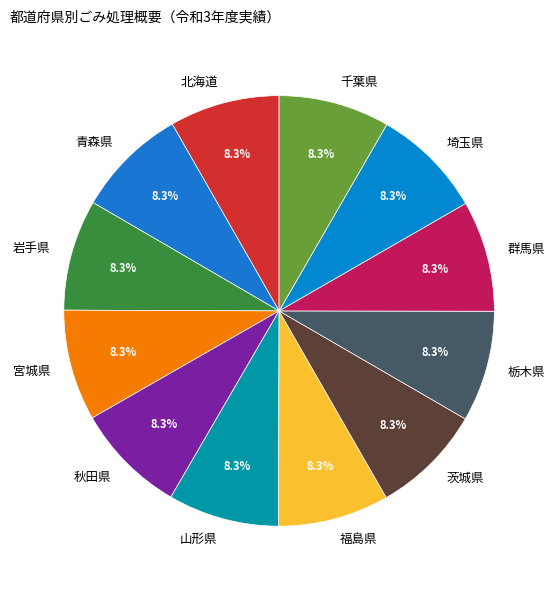

Is it true that 山形県 is 1% of the pie?

False